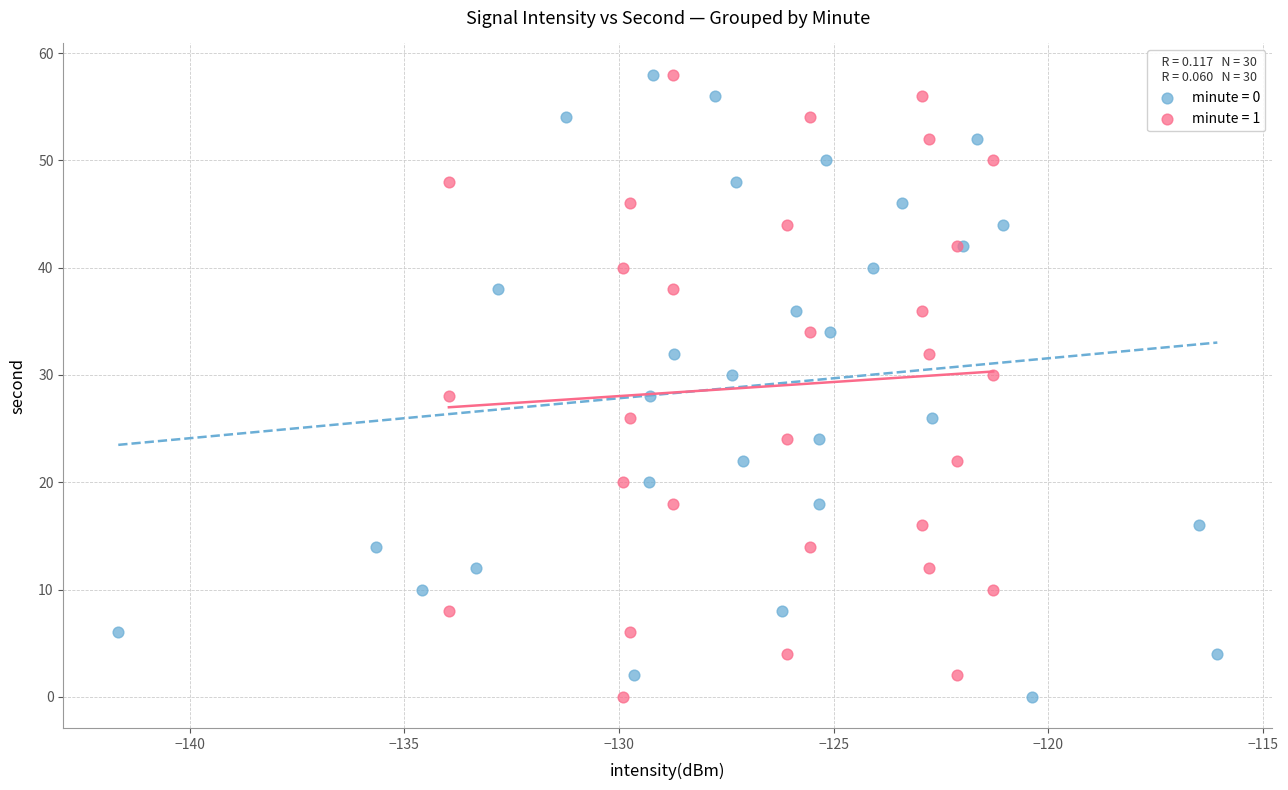

What are all the series names shown in the legend?

minute = 0, minute = 1